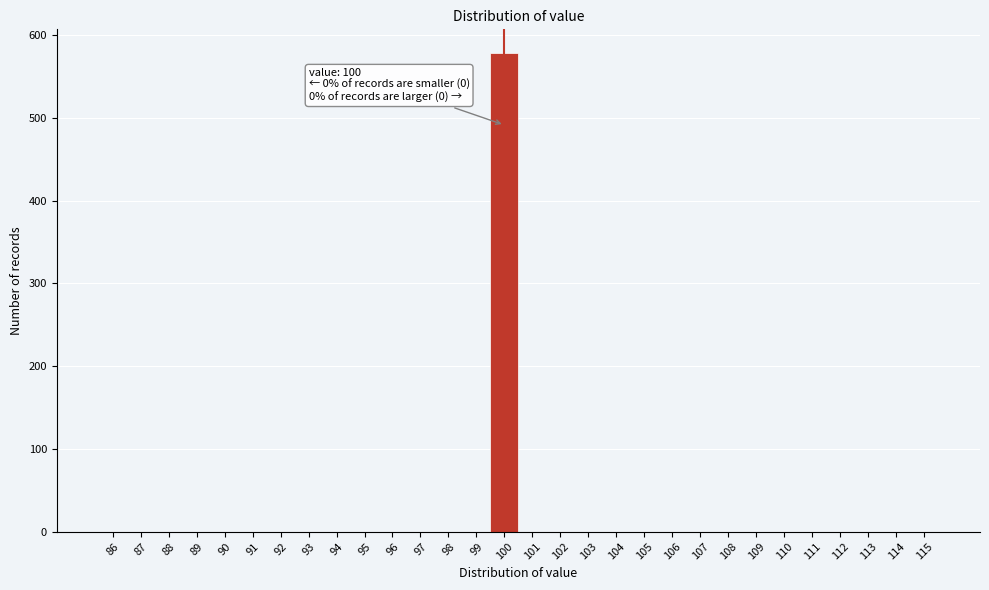

Which range on the x-axis has the tallest bar?

99.5 to 100.5